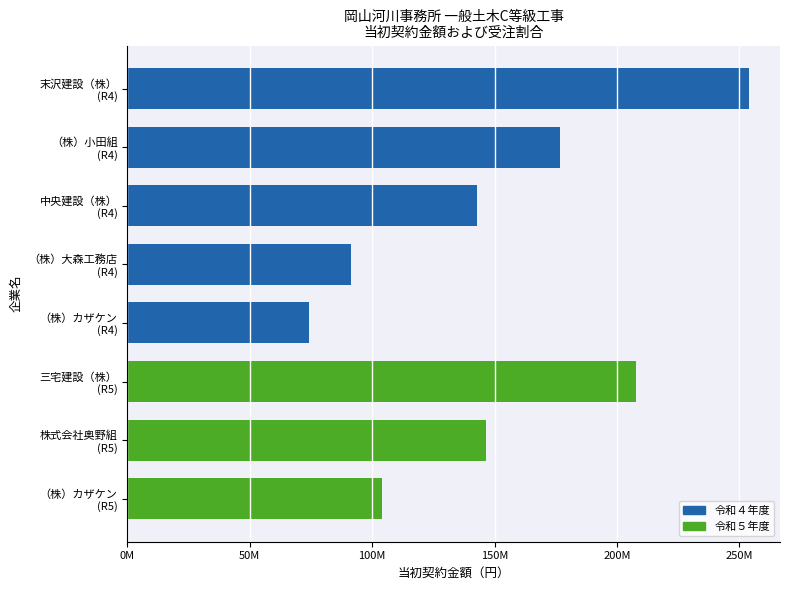

List the labels in order of 令和４年度 当初契約金額（円） value, smallest first.

（株）カザケン, （株）大森工務店, 中央建設（株）, （株）小田組, 末沢建設（株）